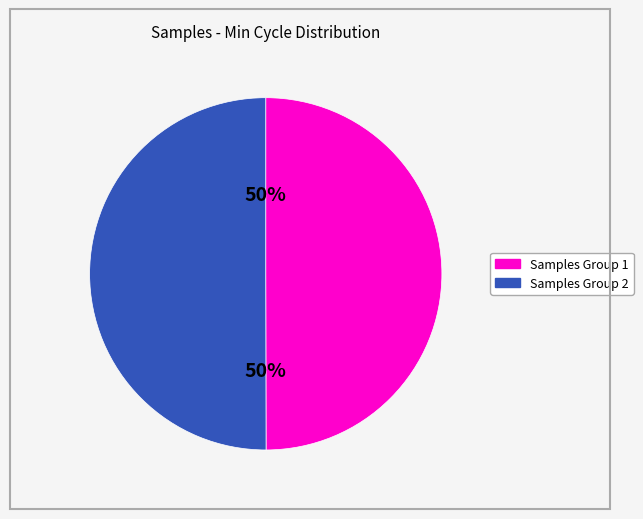

Does any single category account for the majority?

No